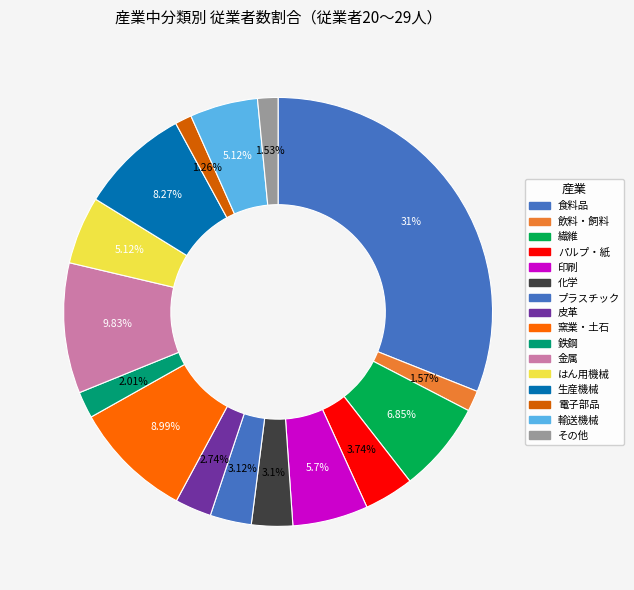

Combined, what portion of the pie is 輸送機械 and パルプ・紙?

8.9%